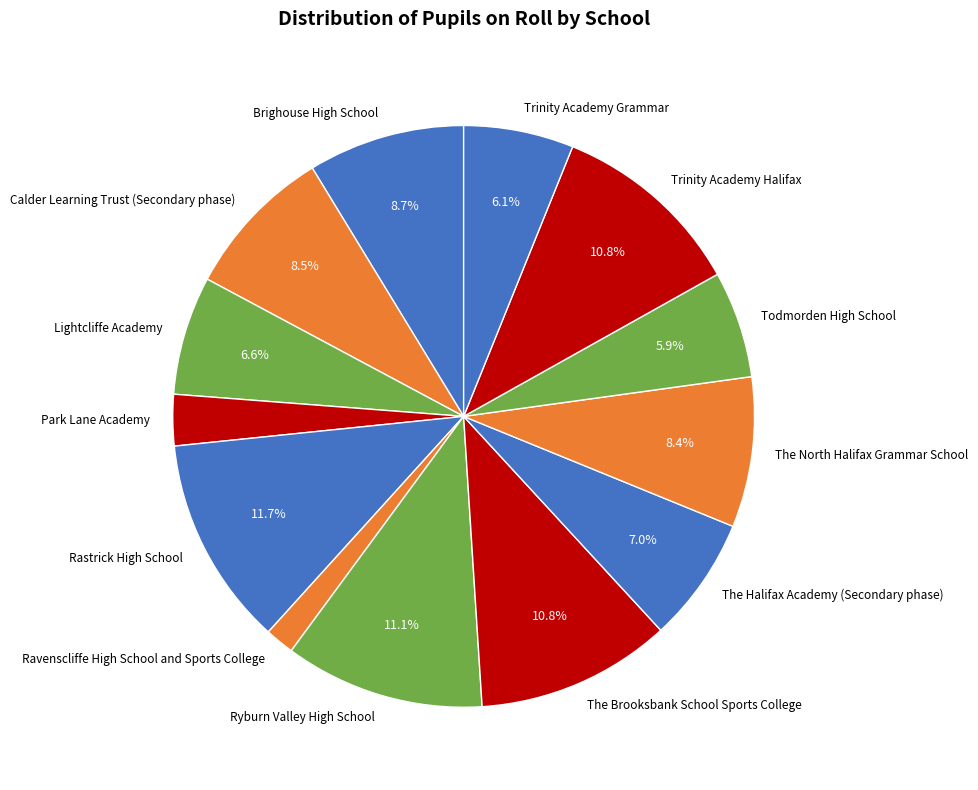

What is the smallest slice in the pie chart?

Ravenscliffe High School and Sports College